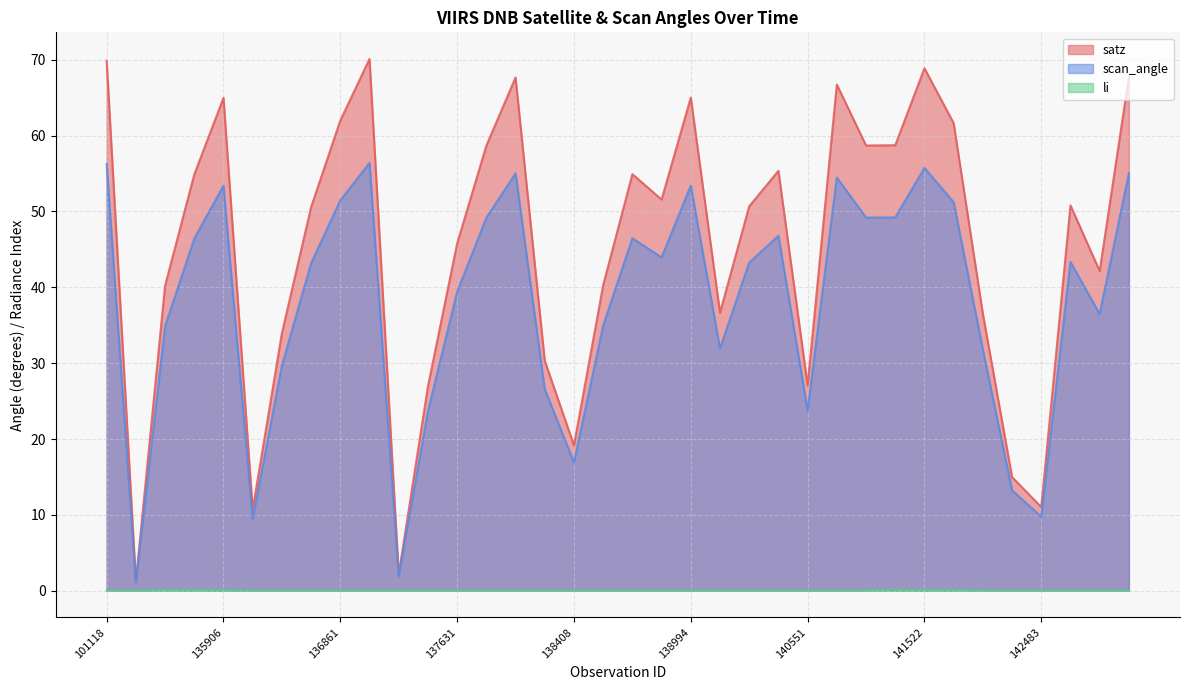

At which label does scan_angle reach its minimum?

101251